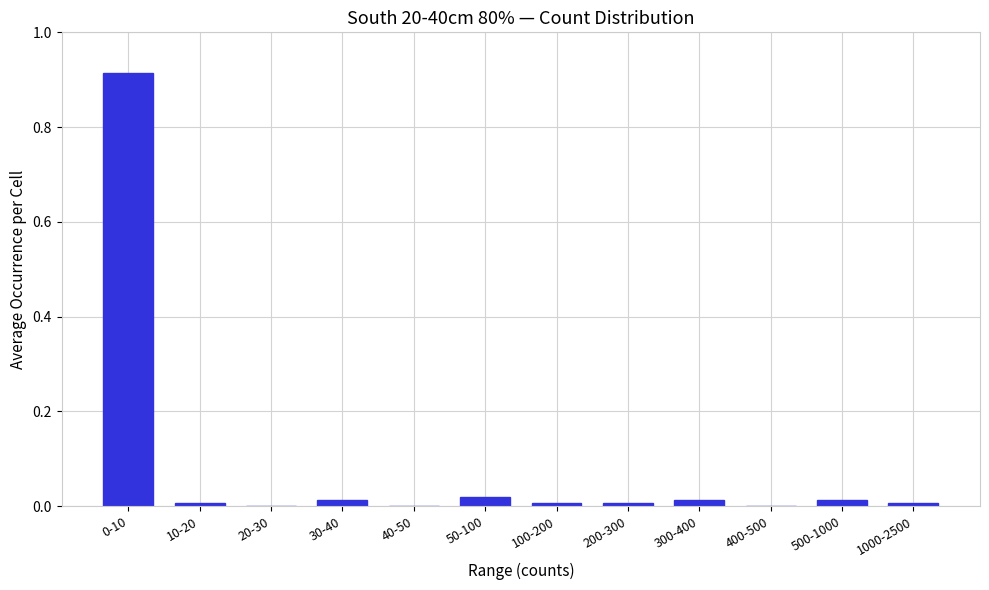

What is the sum of all values?

1.0